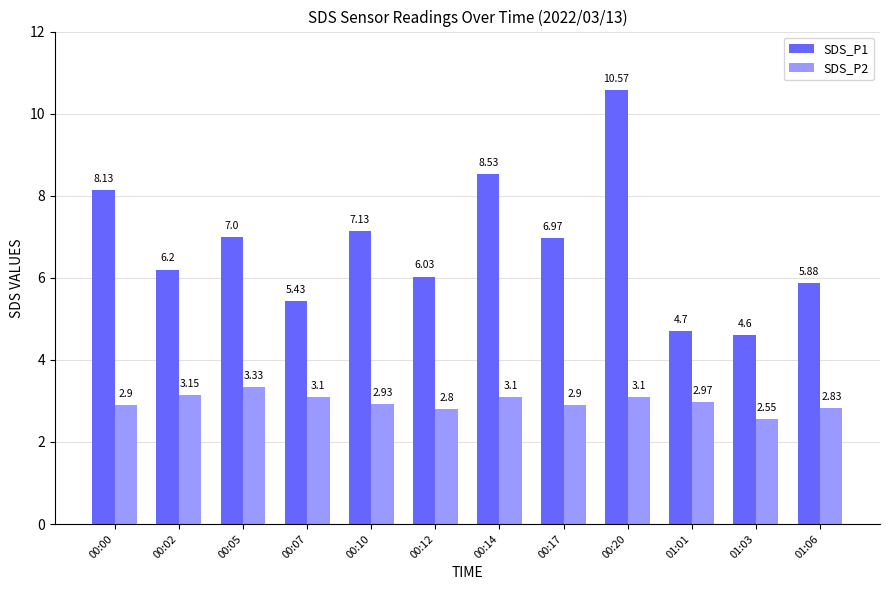

How many categories are shown in the chart?

12